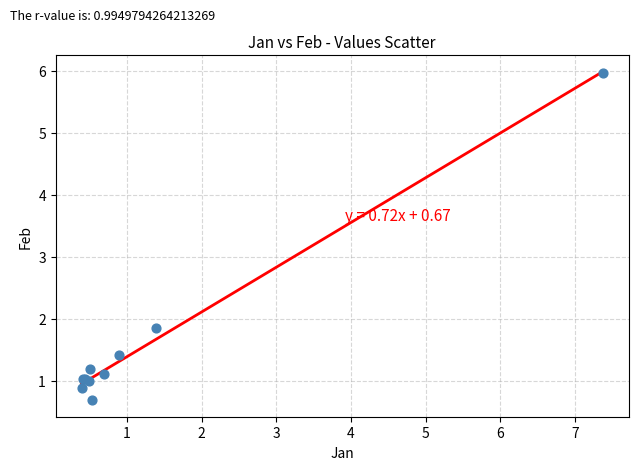

What Y value in the scatter plot is closest to 3?

1.9